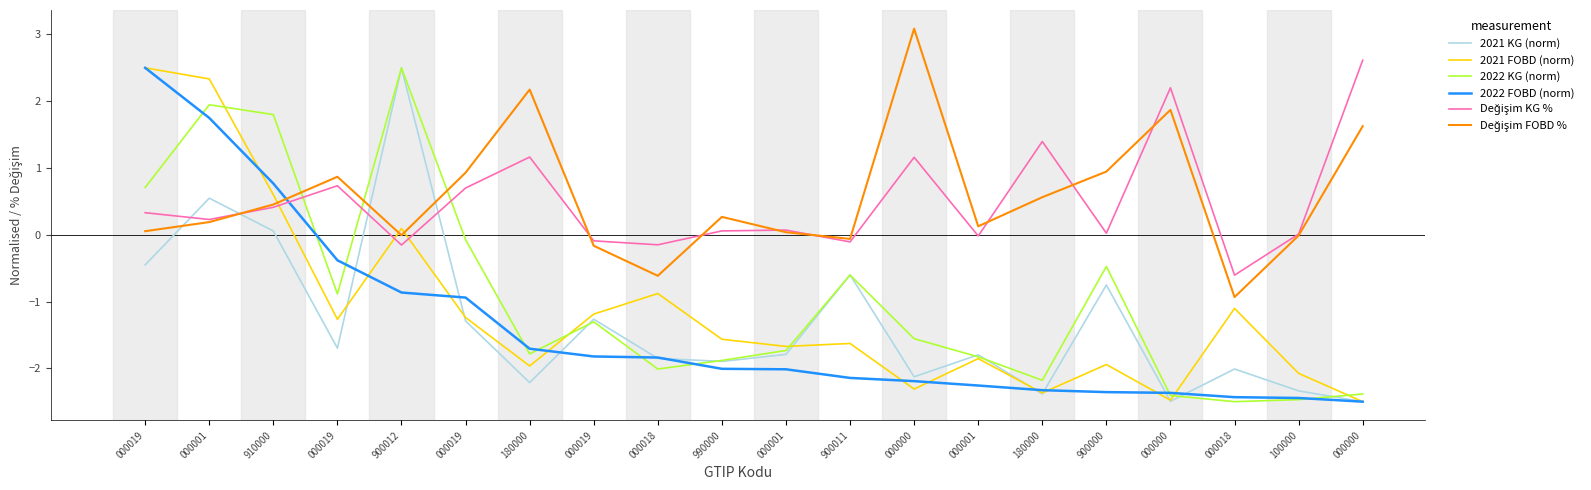

How many lines are shown in the chart?

6